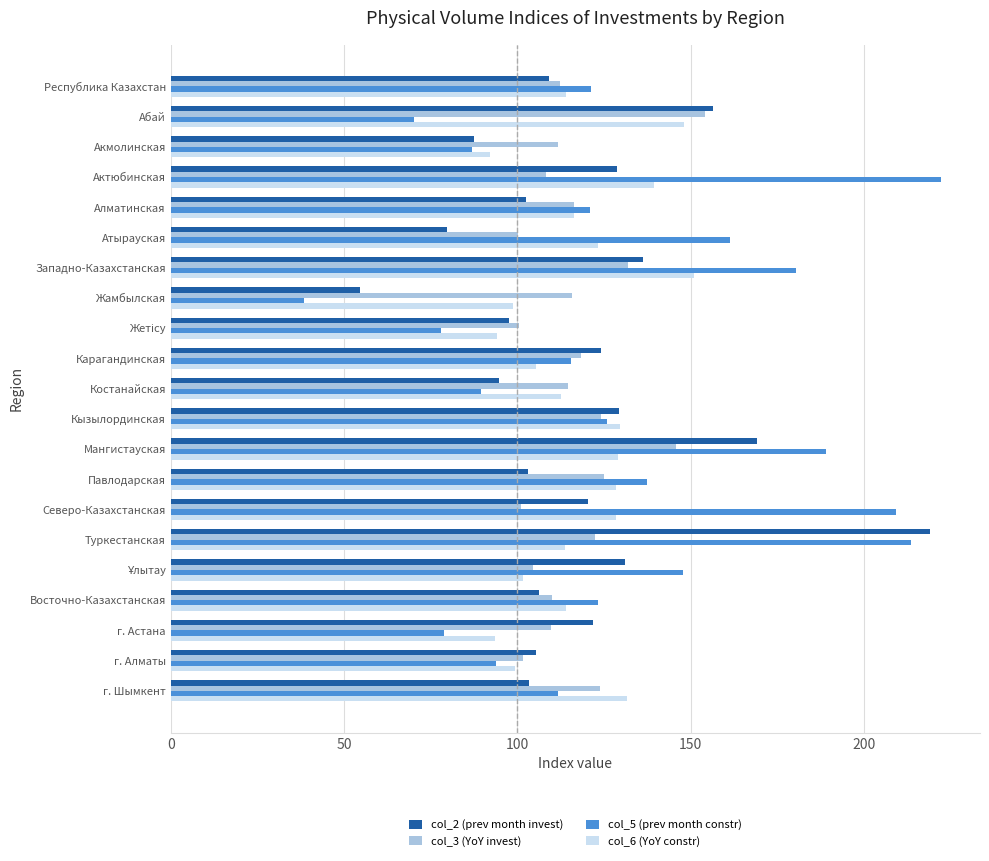

The value of col_2 (prev month invest) at Туркестанская is 306.7. True or false?

False